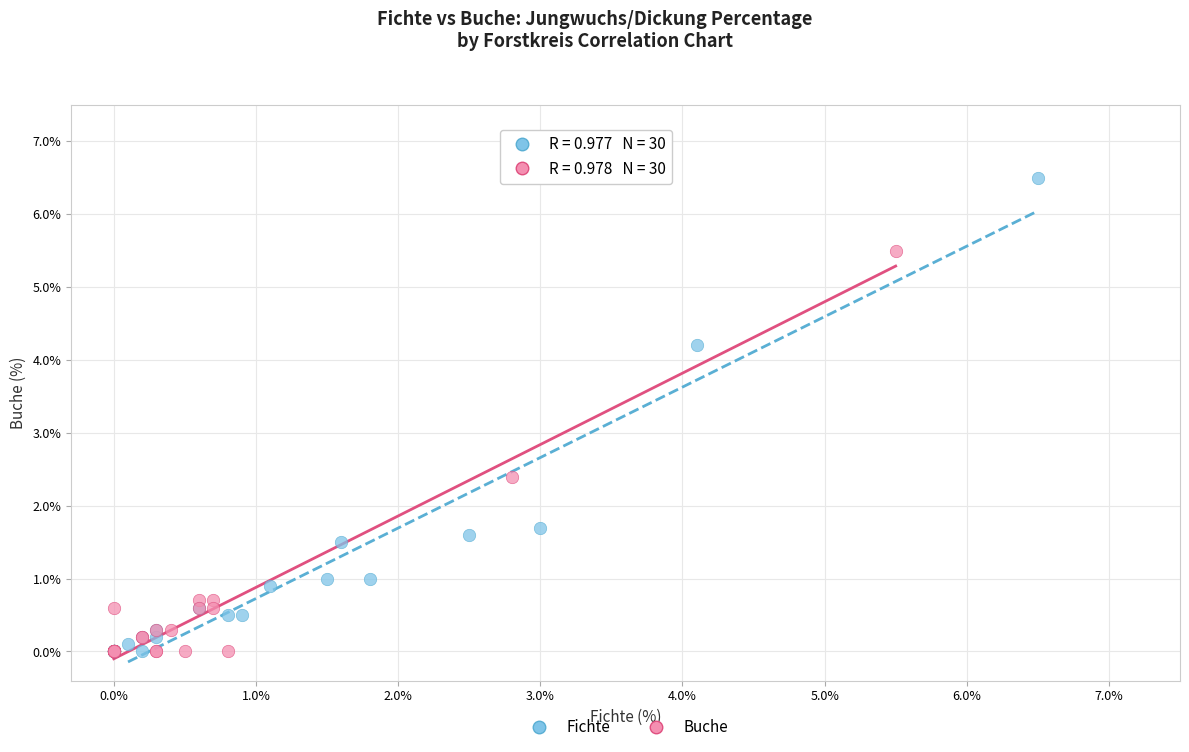

Which series has the widest spread of Y values?

Fichte